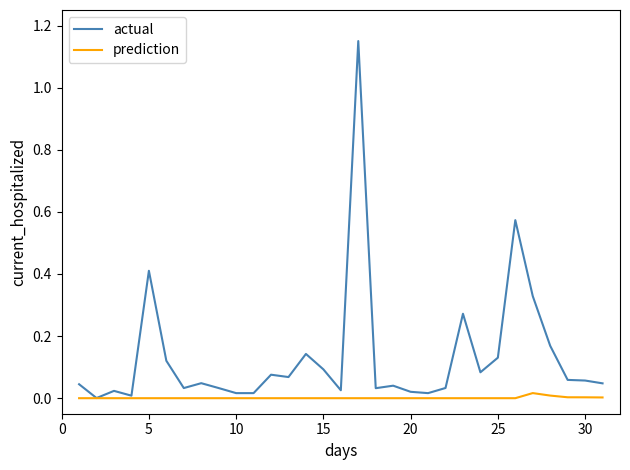

Rank the series by their maximum value, from highest to lowest.

actual, prediction